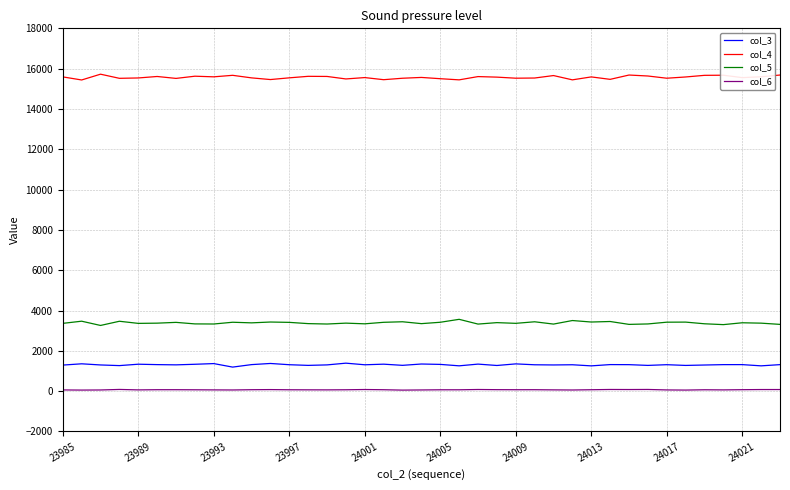

What is the difference between the second highest and minimum values in the col_3 series?

180